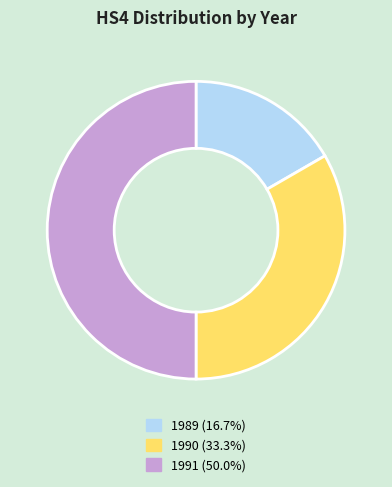

Is the sum of 1990 (33.3%) and 1991 (50.0%) greater than half?

Yes